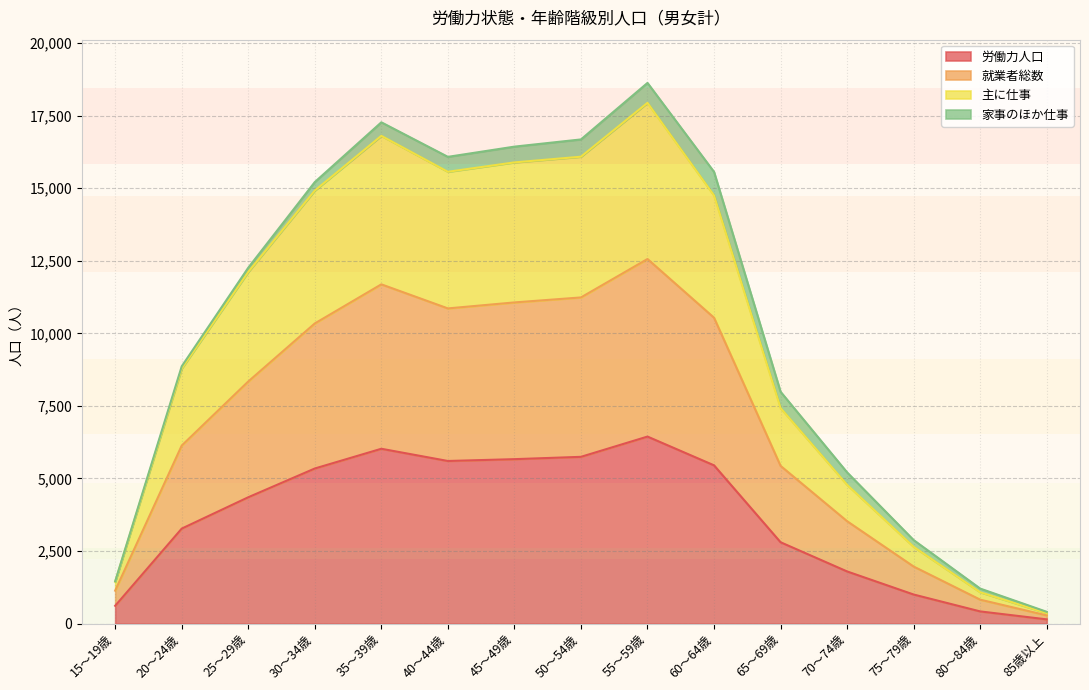

What is the maximum value shown in the chart?

18629